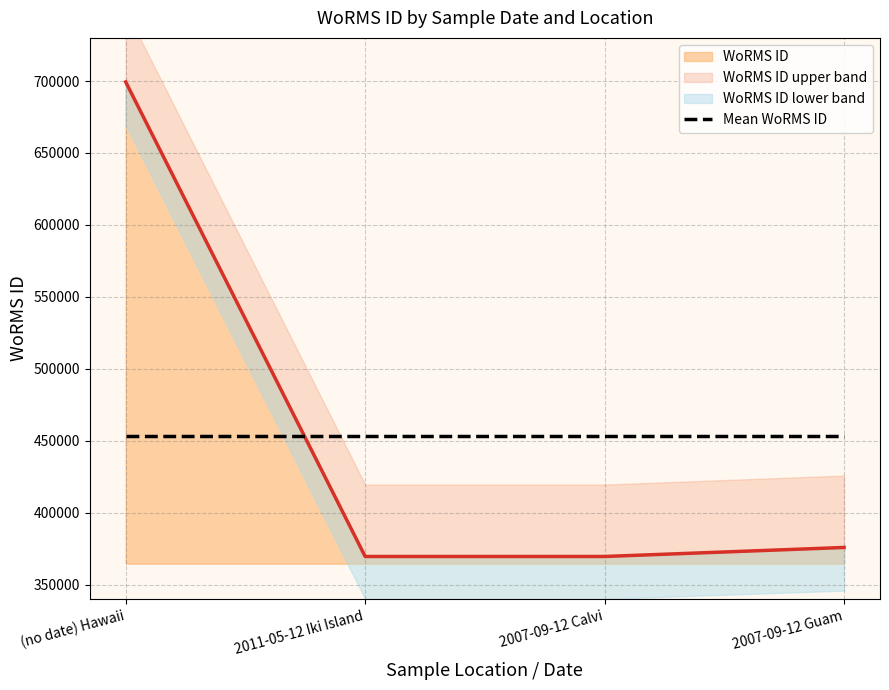

What is the value of the 4th point from the left?

375757